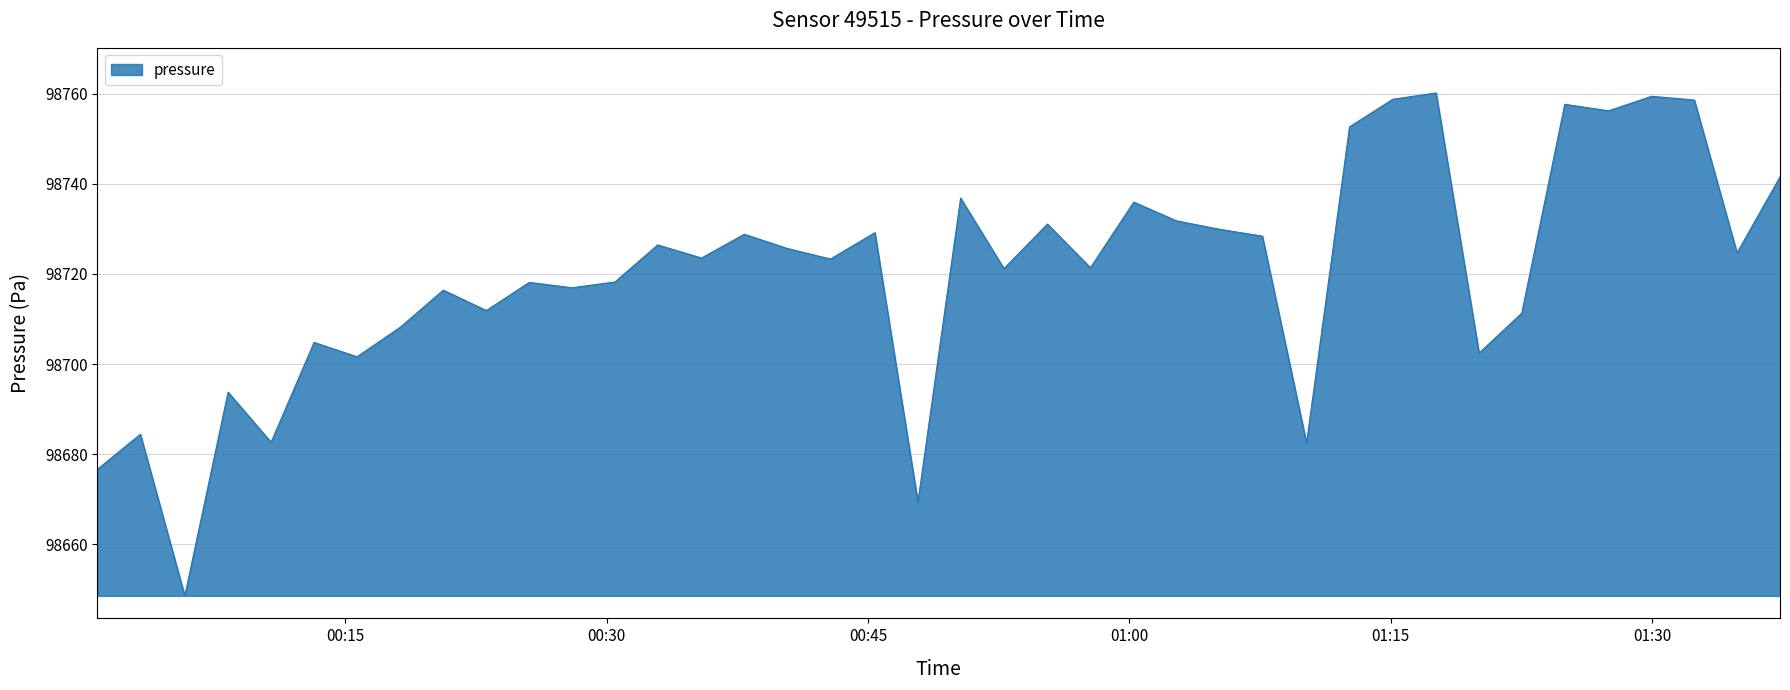

What is the average value?

98720.3